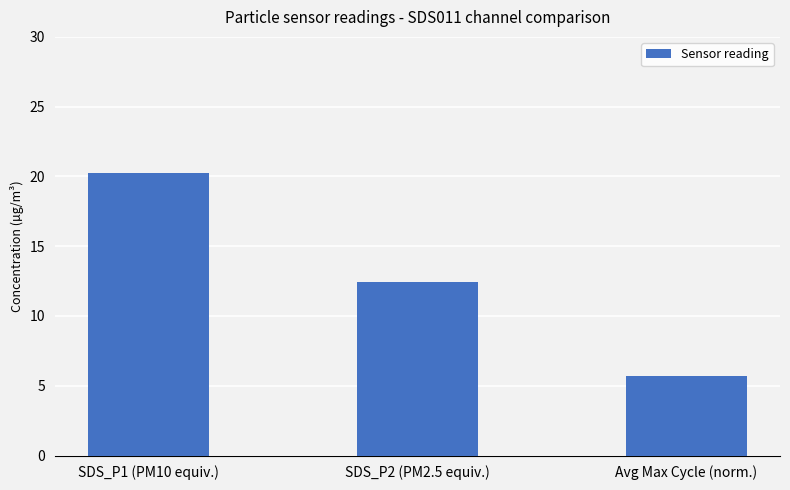

Reading right to left, transcribe all the data shown in this chart.

Avg Max Cycle (norm.)=5.7	SDS_P2 (PM2.5 equiv.)=12.5	SDS_P1 (PM10 equiv.)=20.2